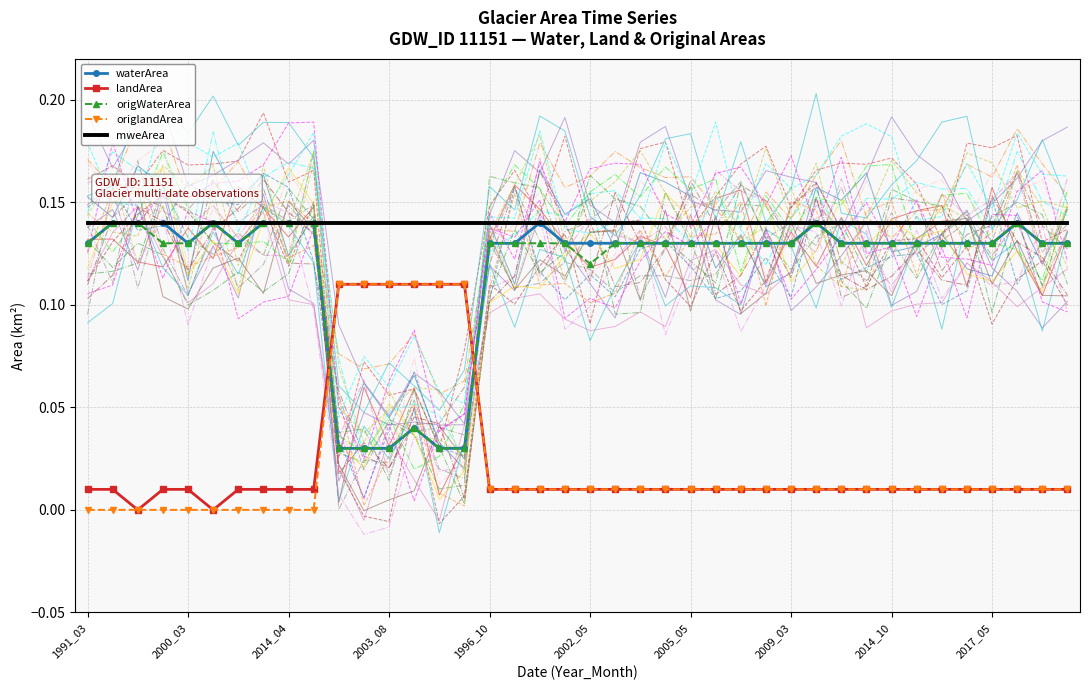

What are all the series names shown in the legend?

waterArea, landArea, origWaterArea, origlandArea, mweArea